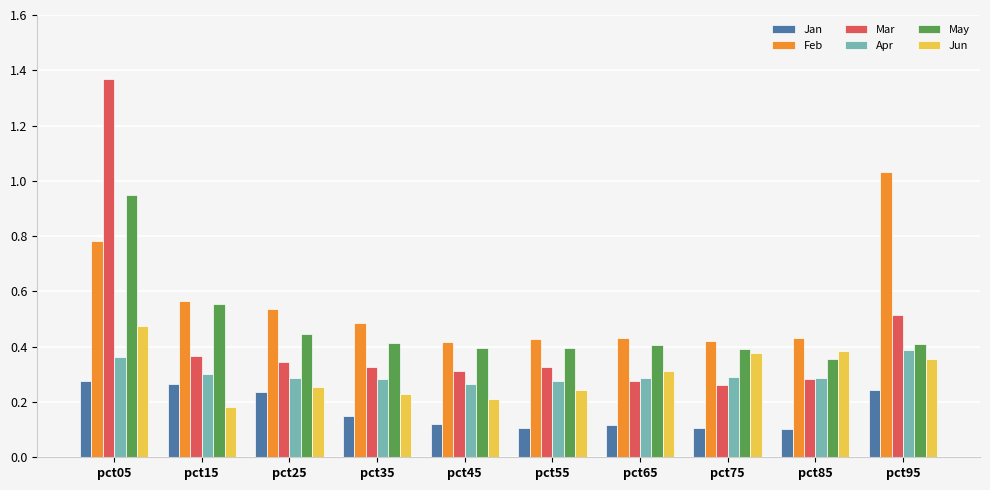

What is the sum of all Apr values?

3.0